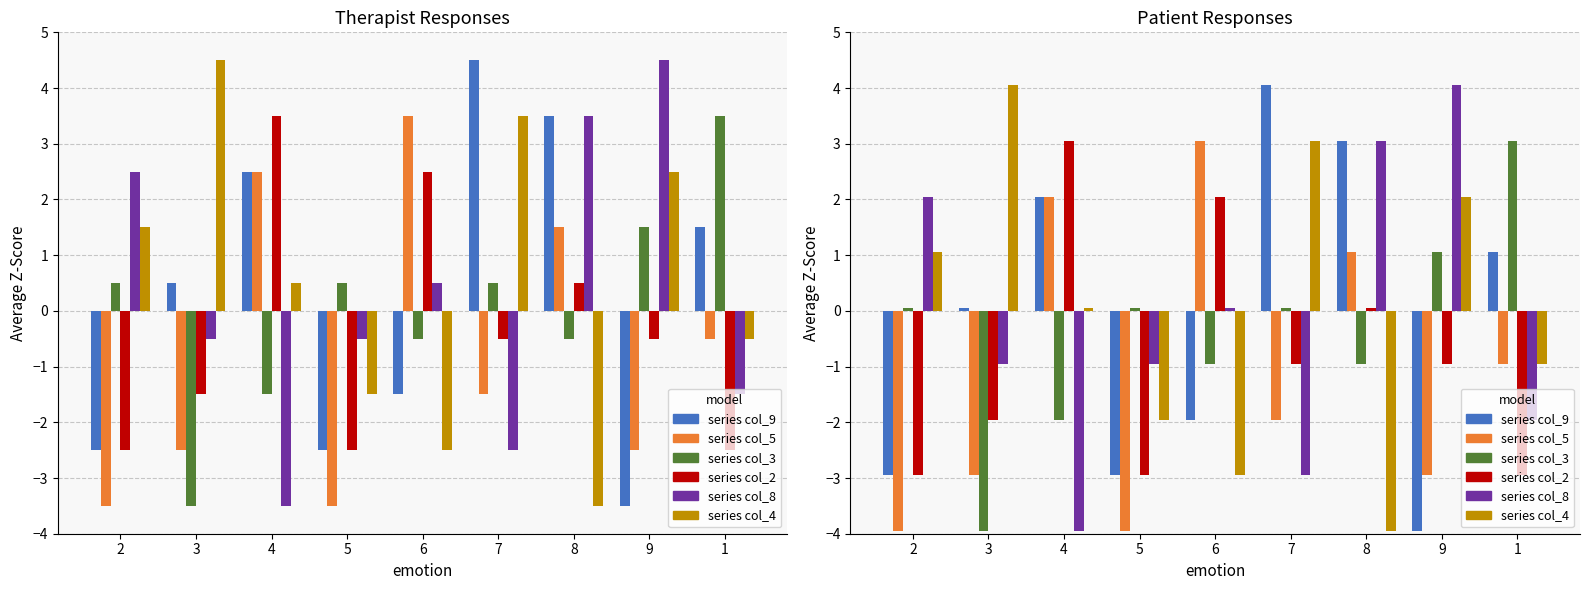

What is the spread (max minus min) of values at 6?

6.0